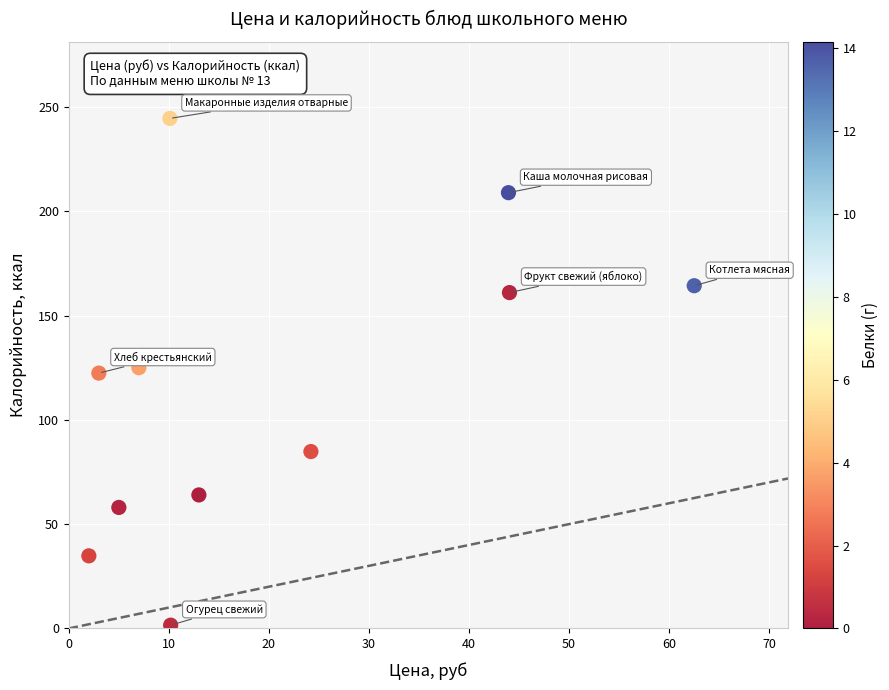

What is the range of Y values (max minus min)?

242.9